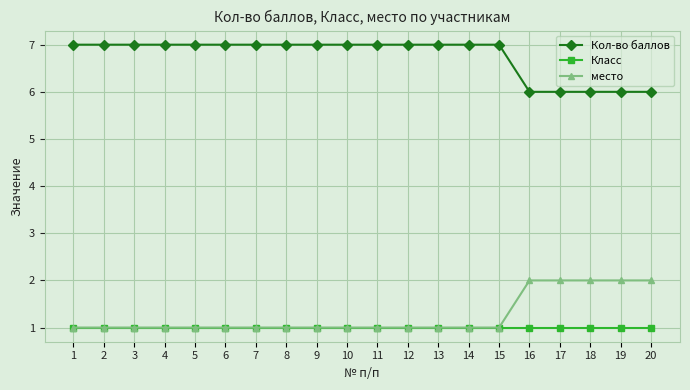

Which series has the largest total across all categories?

Кол-во баллов